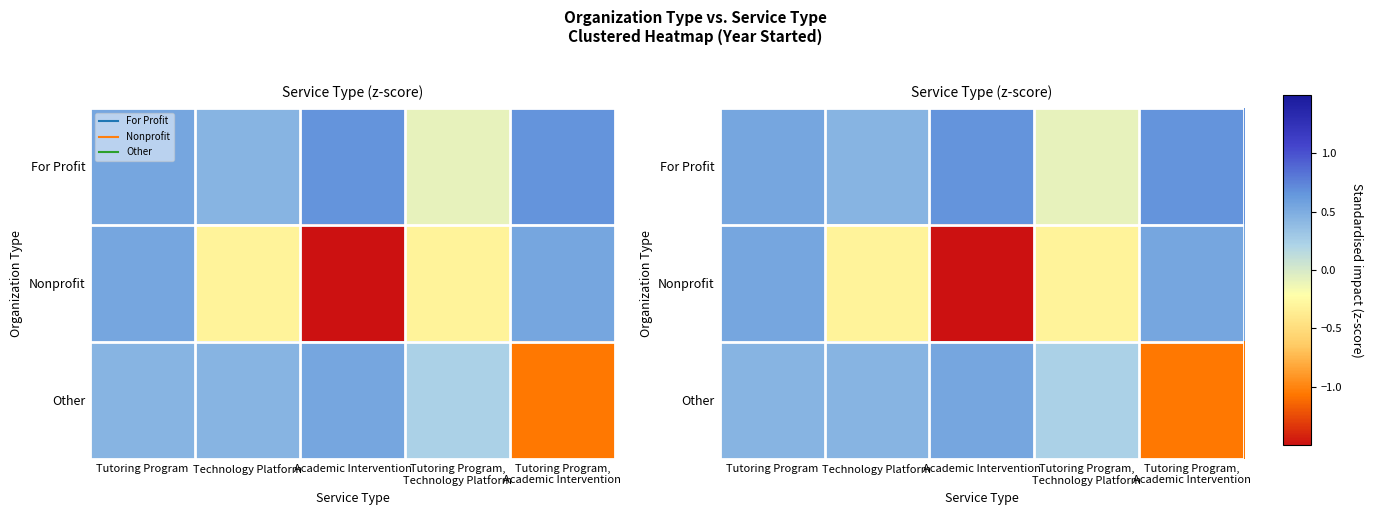

Between Tutoring Program and Tutoring Program, Academic Intervention, which series saw the biggest shift?

Other